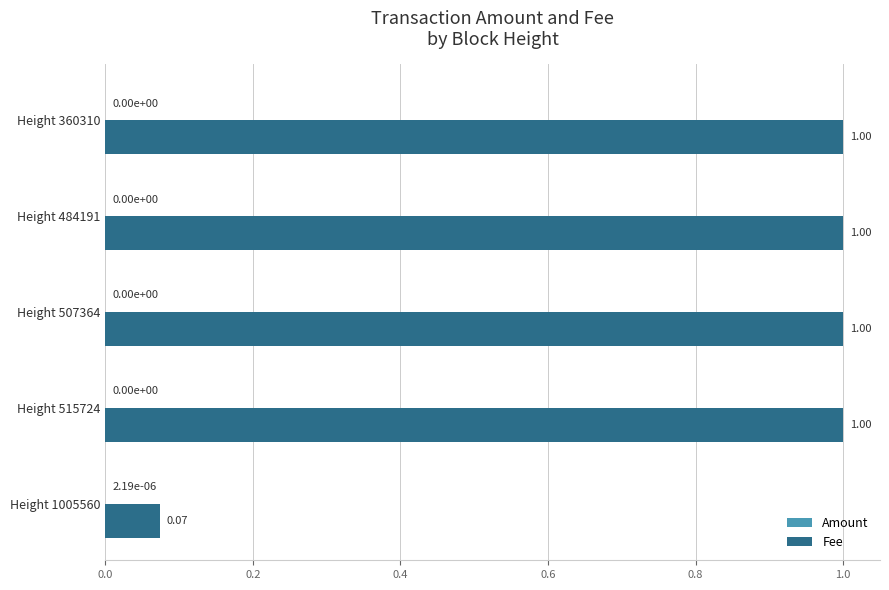

What is the total value across all series at Height 515724?

1.0